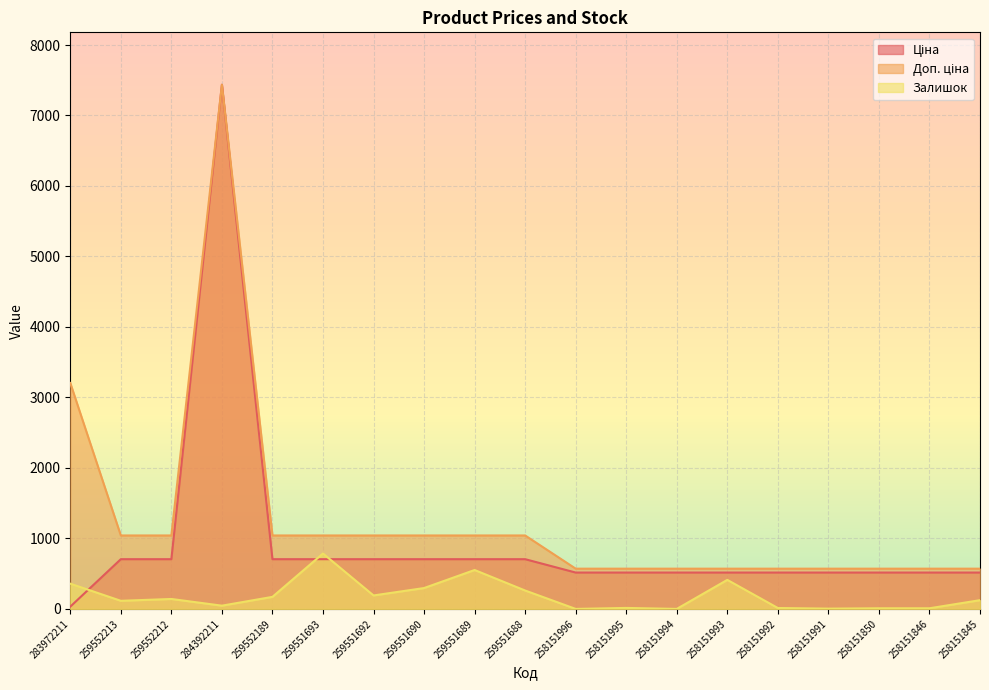

At which label is Ціна closest to 3734?

259552213